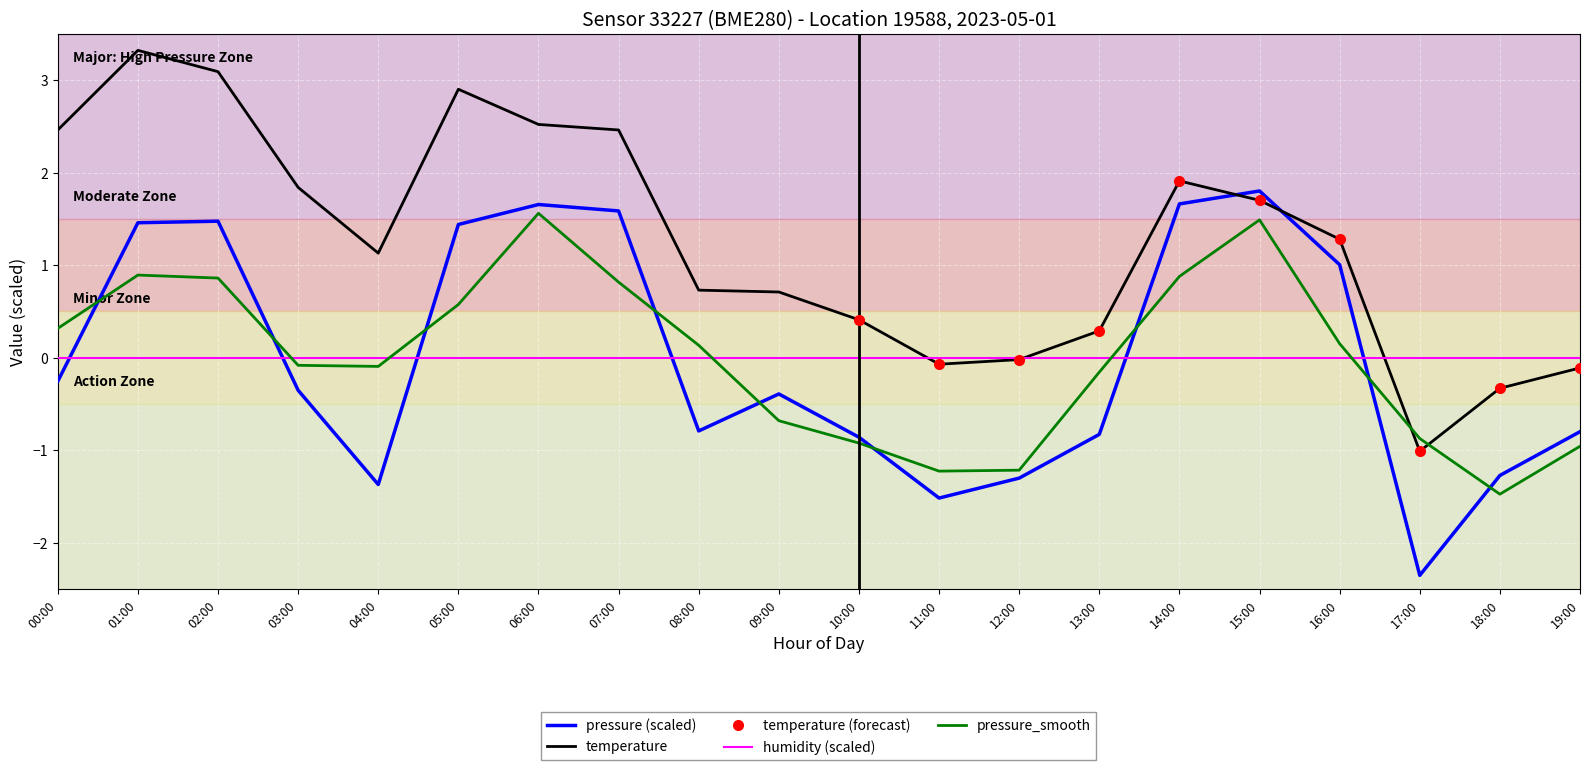

At which category does the chart reach its minimum across all series?

17:00